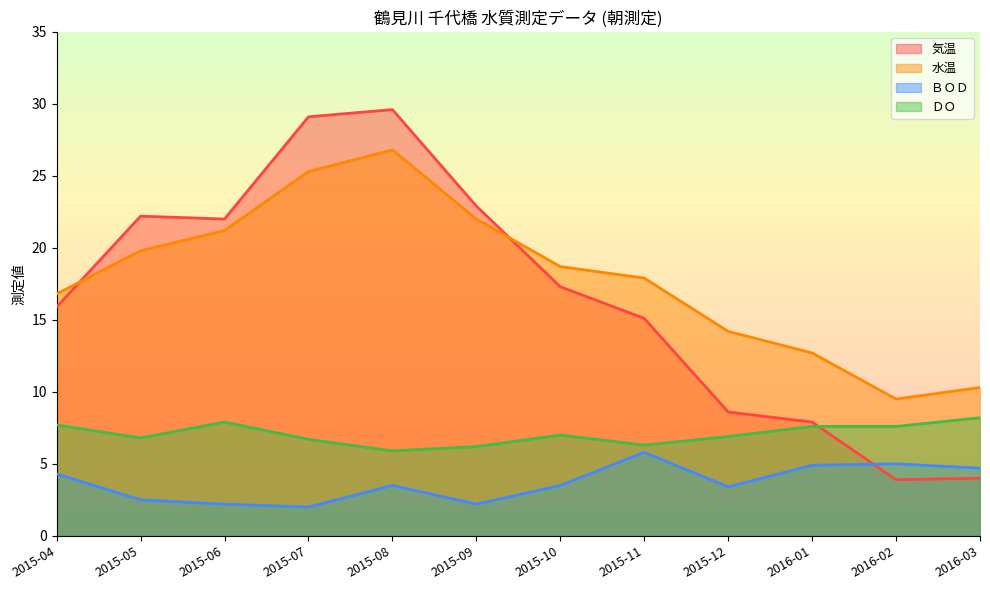

Rank the series by their maximum value, from highest to lowest.

気温, 水温, ＤＯ, ＢＯＤ